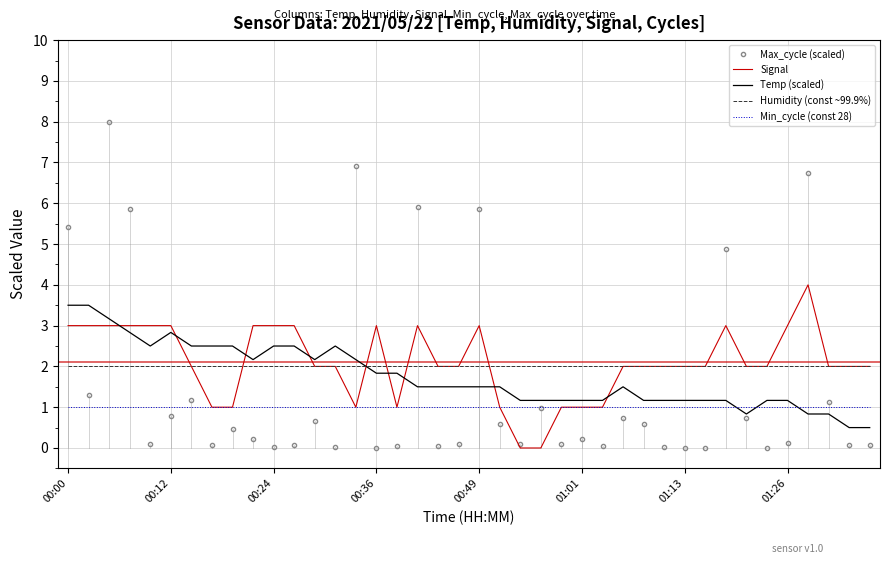

What is the maximum value for Humidity (const ~99.9%)?

2.0